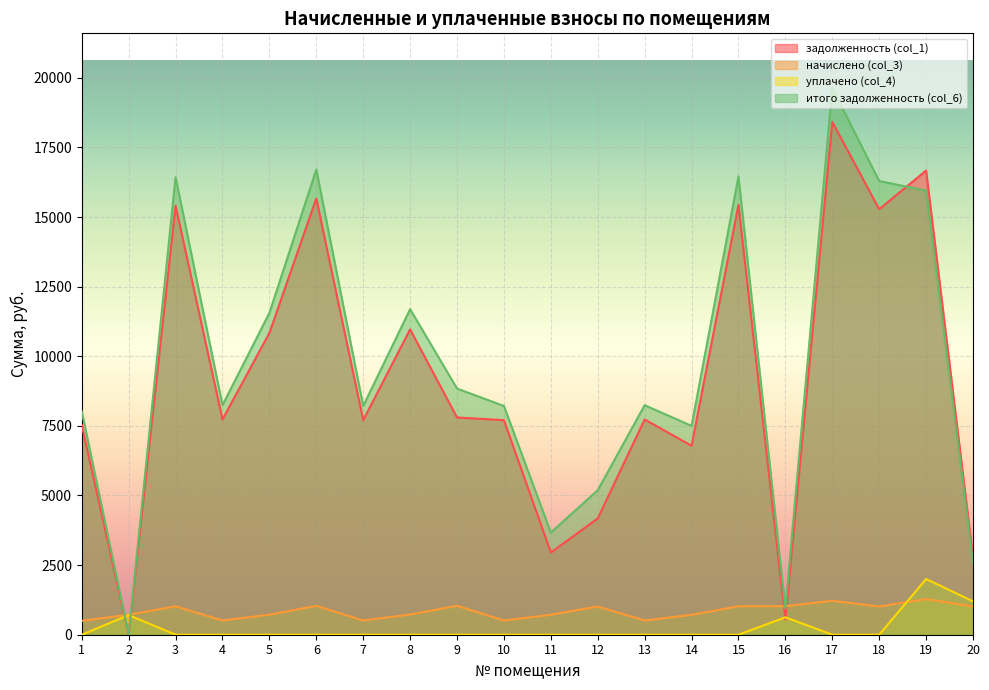

After their last crossing, which series has the higher values: начислено (col_3) or итого задолженность (col_6)?

итого задолженность (col_6)